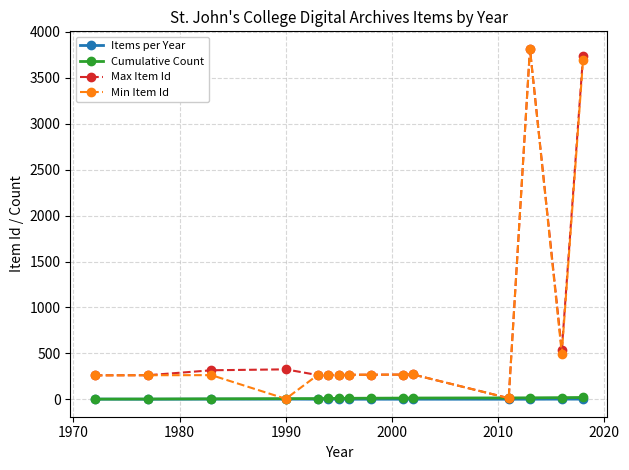

True or false: Max Item Id has more than 1 points higher than both neighbors.

True